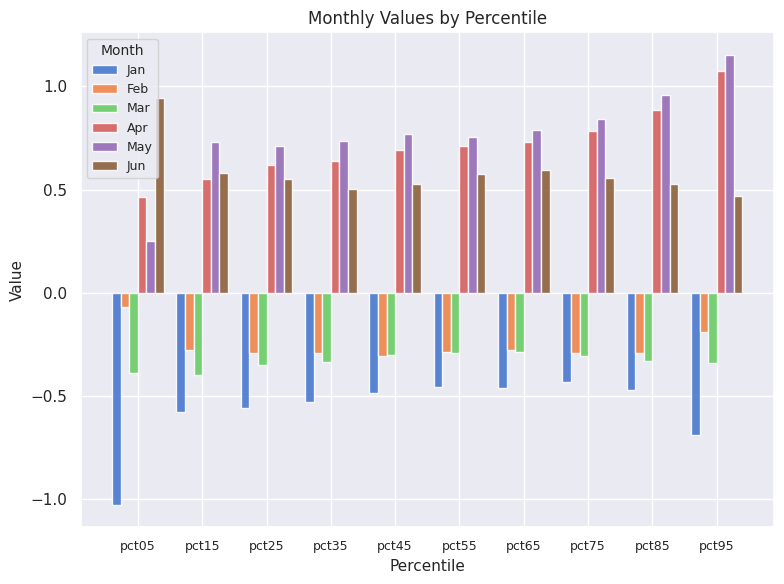

What is the sum of all Mar values?

-3.3